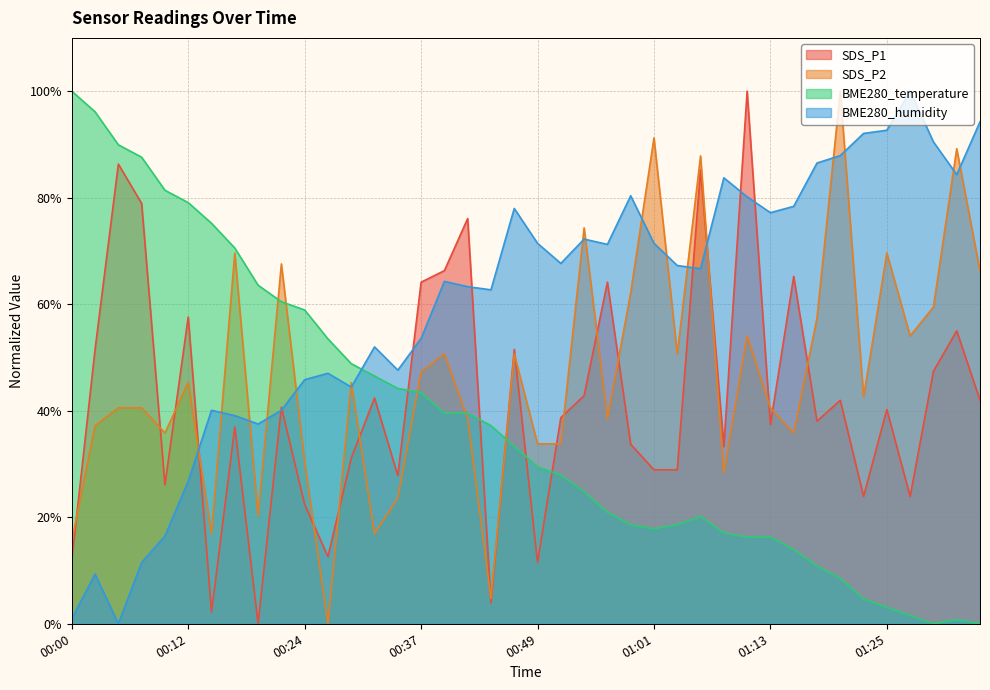

List the labels in order of SDS_P1 value, smallest first.

00:20, 00:15, 00:44, 00:49, 00:00, 00:27, 00:24, 01:23, 01:28, 00:10, 00:34, 01:01, 01:03, 00:29, 01:08, 00:59, 00:17, 01:13, 01:18, 00:51, 01:25, 00:22, 01:20, 01:35, 00:32, 00:54, 01:30, 00:02, 00:46, 01:33, 00:12, 00:37, 00:56, 01:16, 00:39, 00:42, 00:07, 01:06, 00:05, 01:11